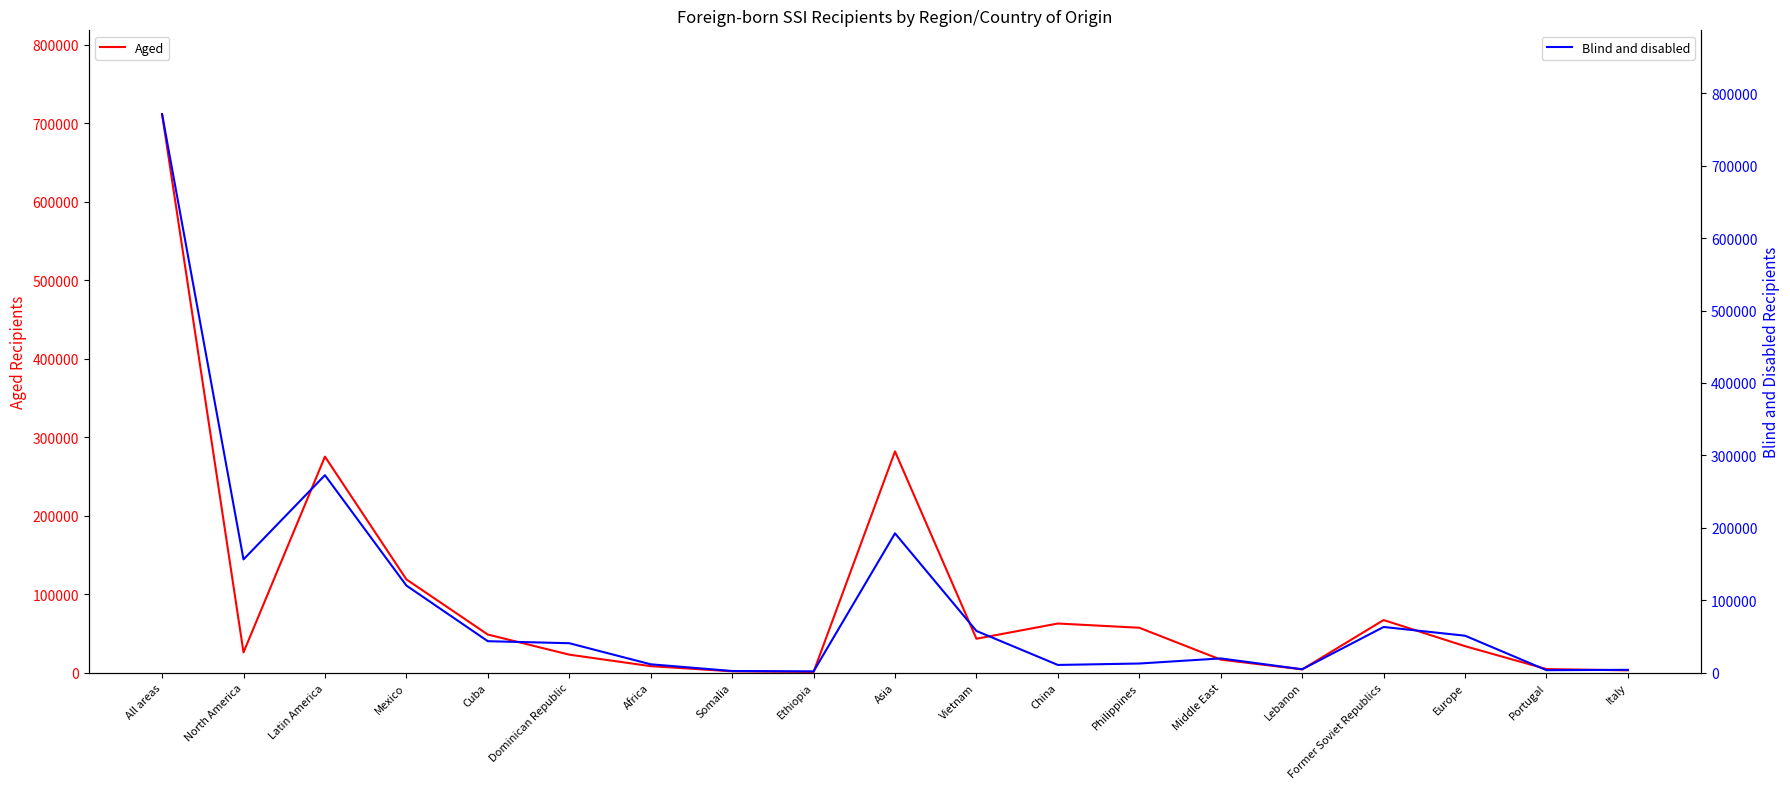

At how many categories does at least one series exceed 203613?

3